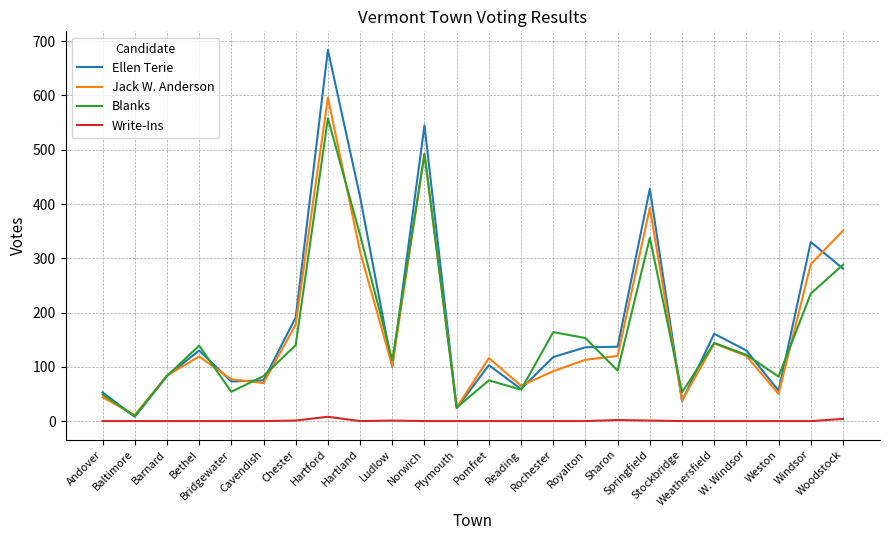

True or false: Jack W. Anderson and Ellen Terie cross at least once.

True